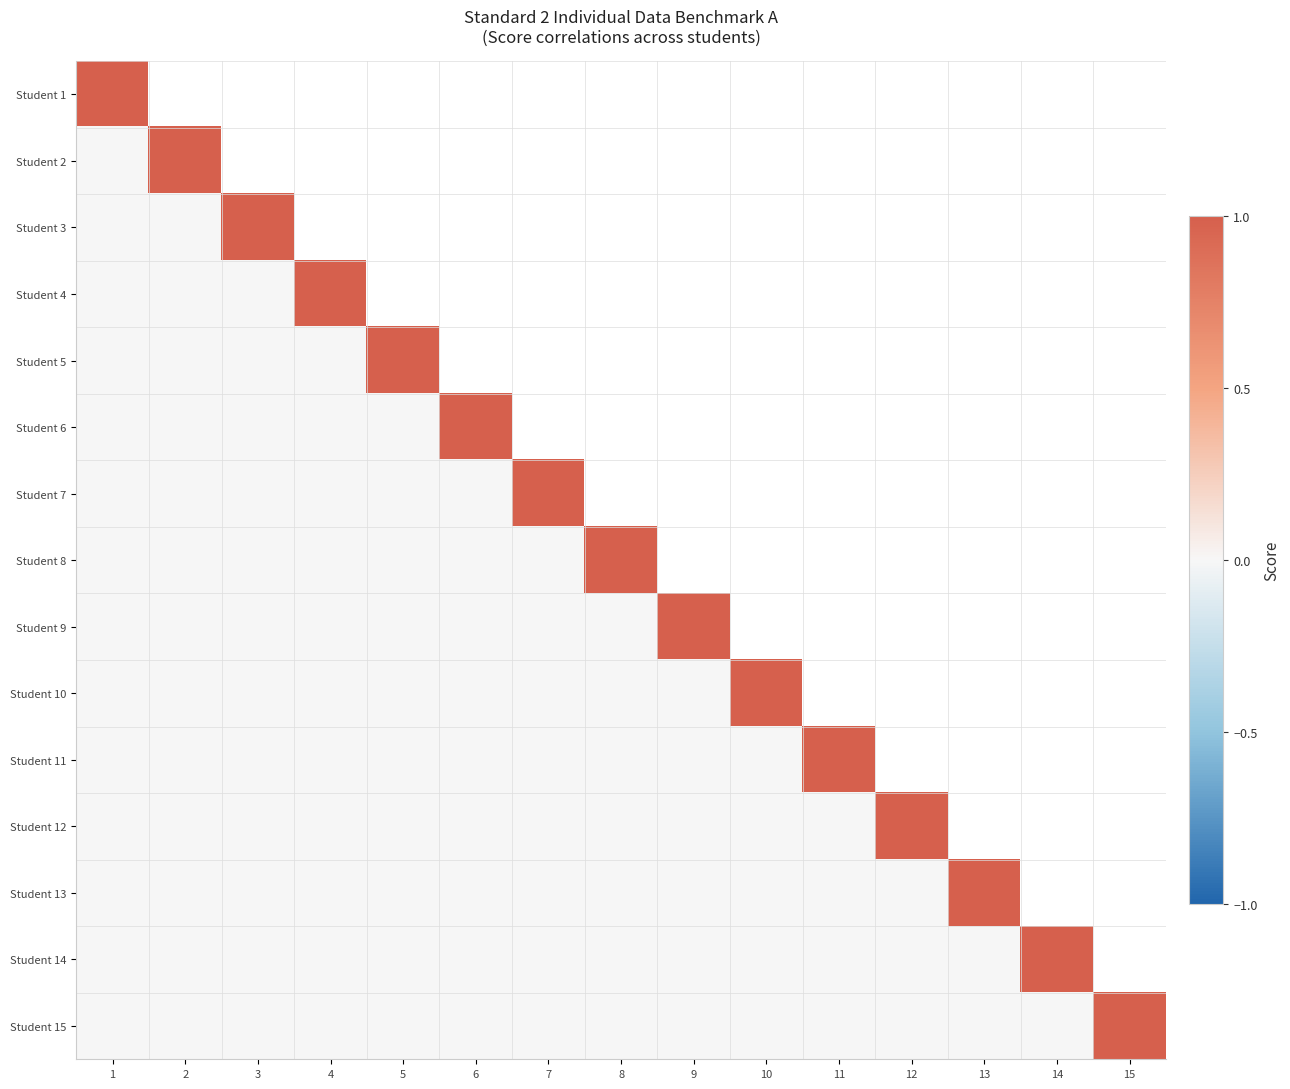

List the series in order of their peak value, lowest first.

Student 1, Student 2, Student 3, Student 4, Student 5, Student 6, Student 7, Student 8, Student 9, Student 10, Student 11, Student 12, Student 13, Student 14, Student 15